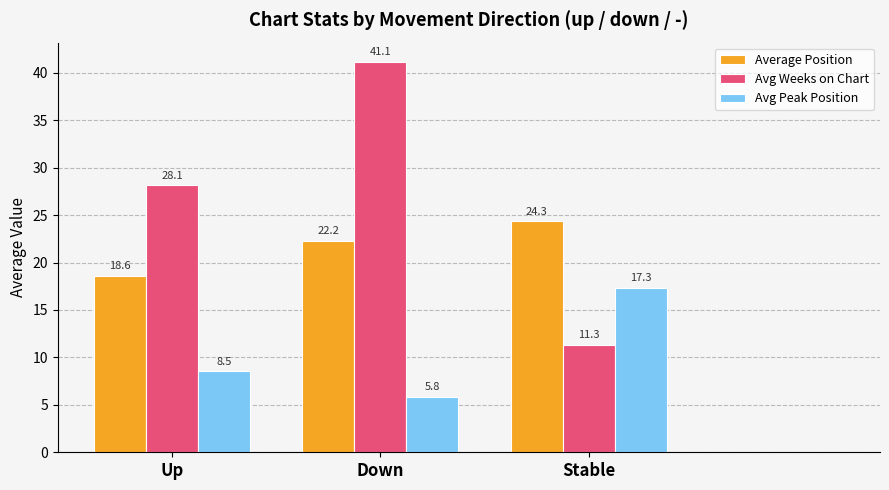

The Average Position series shows 24.3 at Stable. True or false?

True